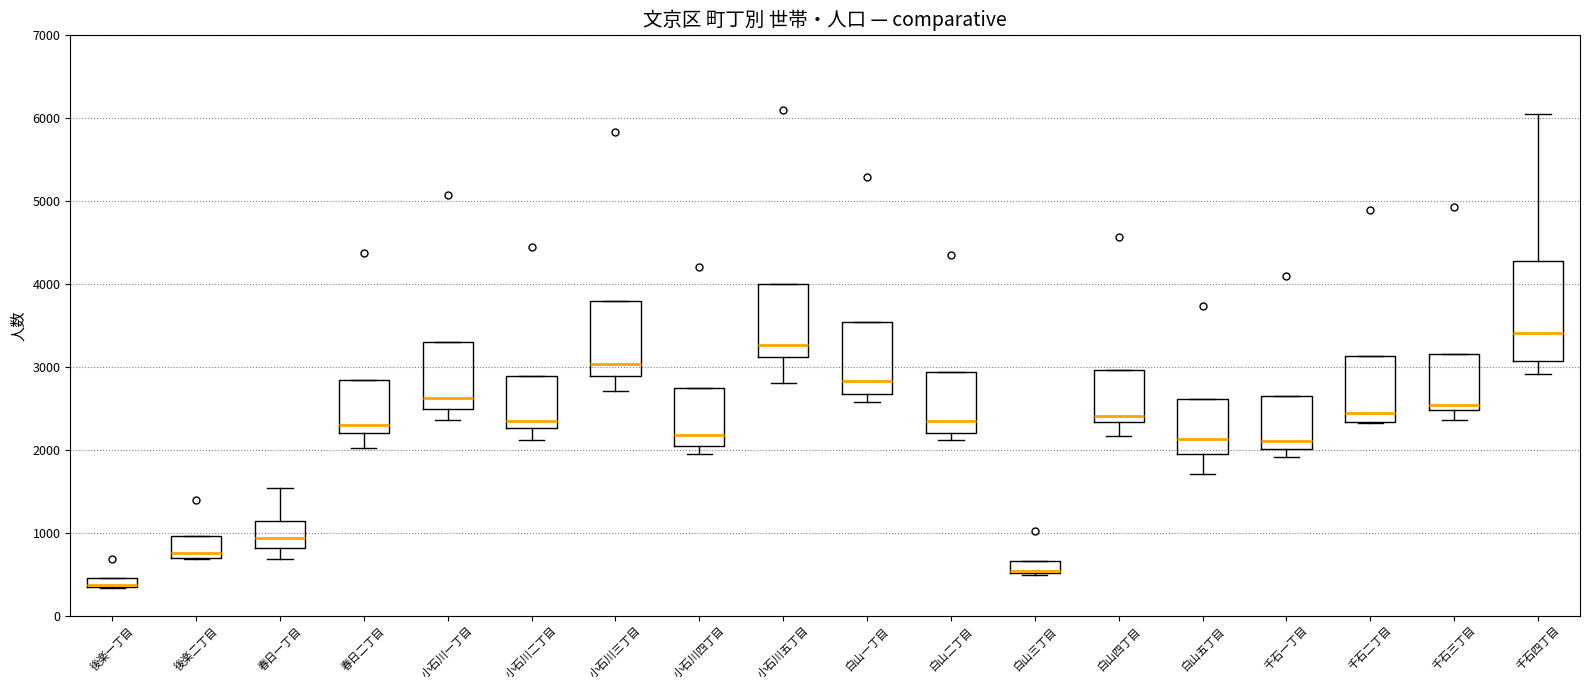

Where is the lower edge of the box for 白山五丁目 on the y-axis? The values are not printed on the chart, so give them approximately, as read against the axis.

1900